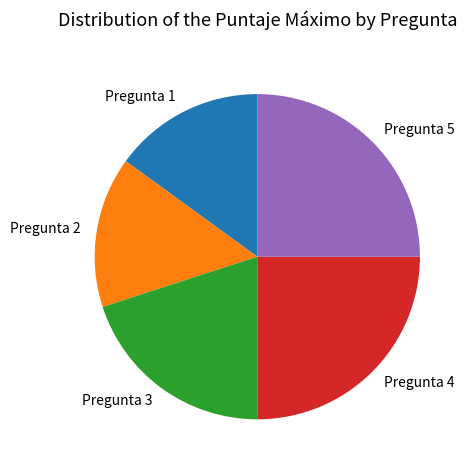

True or false: Pregunta 3 accounts for 20% of the total.

True